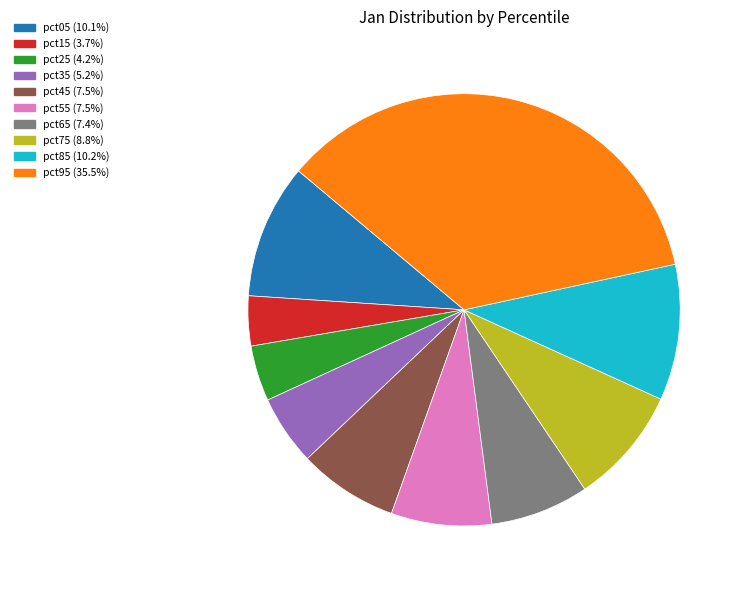

Does pct15 account for over 50% of the chart?

No